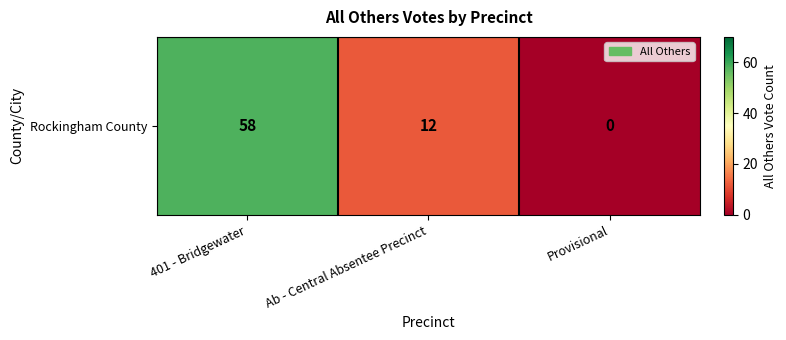

Count the number of categories in the chart.

3